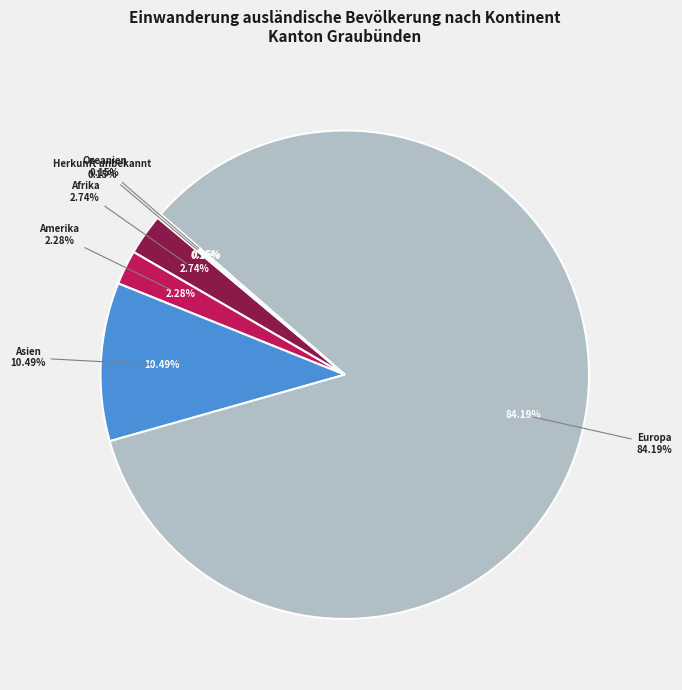

Is Afrika the majority of the pie?

No